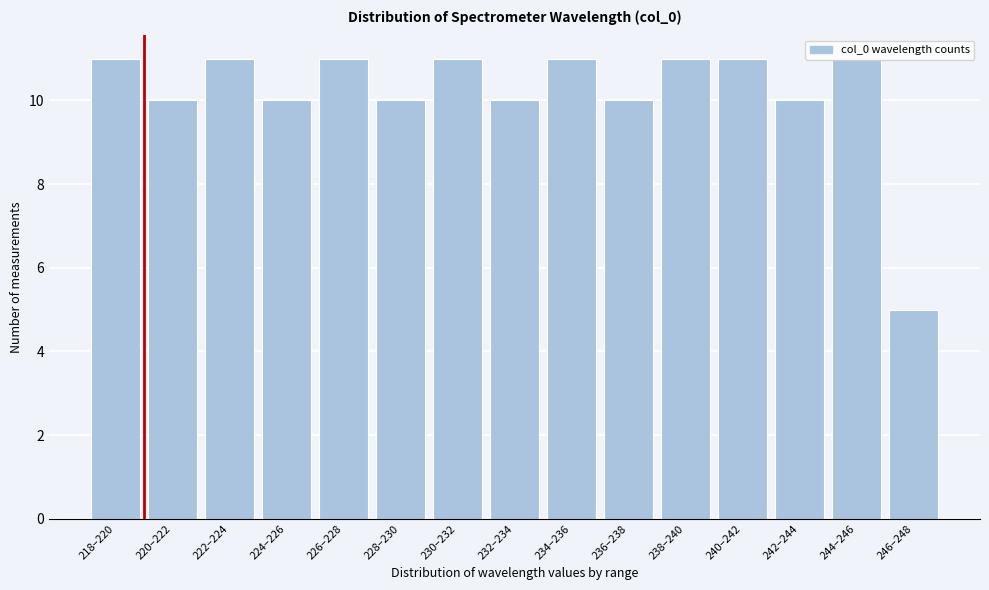

What is the minimum value shown in the chart?

5